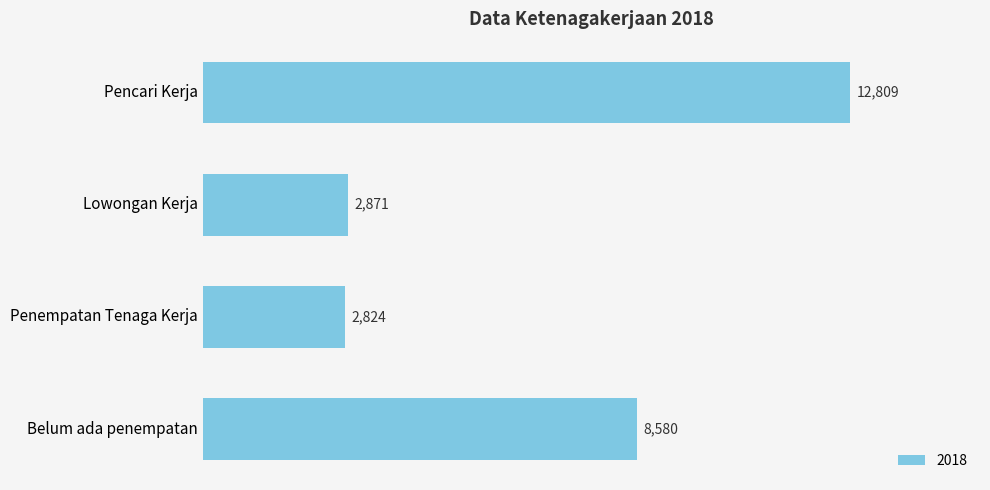

Reading top to bottom, what are all the values shown in this chart?

12809	2871	2824	8580